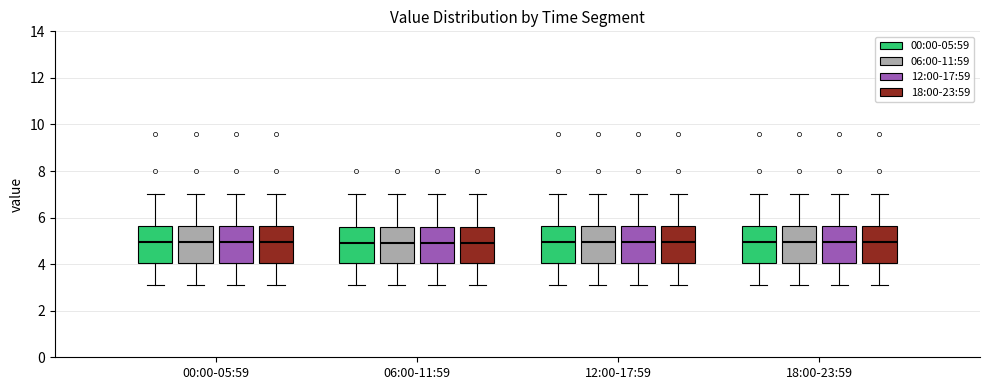

Where does the lower whisker of the box for 06:00-11:59 (06:00-11:59) end on the y-axis? The values are not printed on the chart, so give them approximately, as read against the axis.

3.2